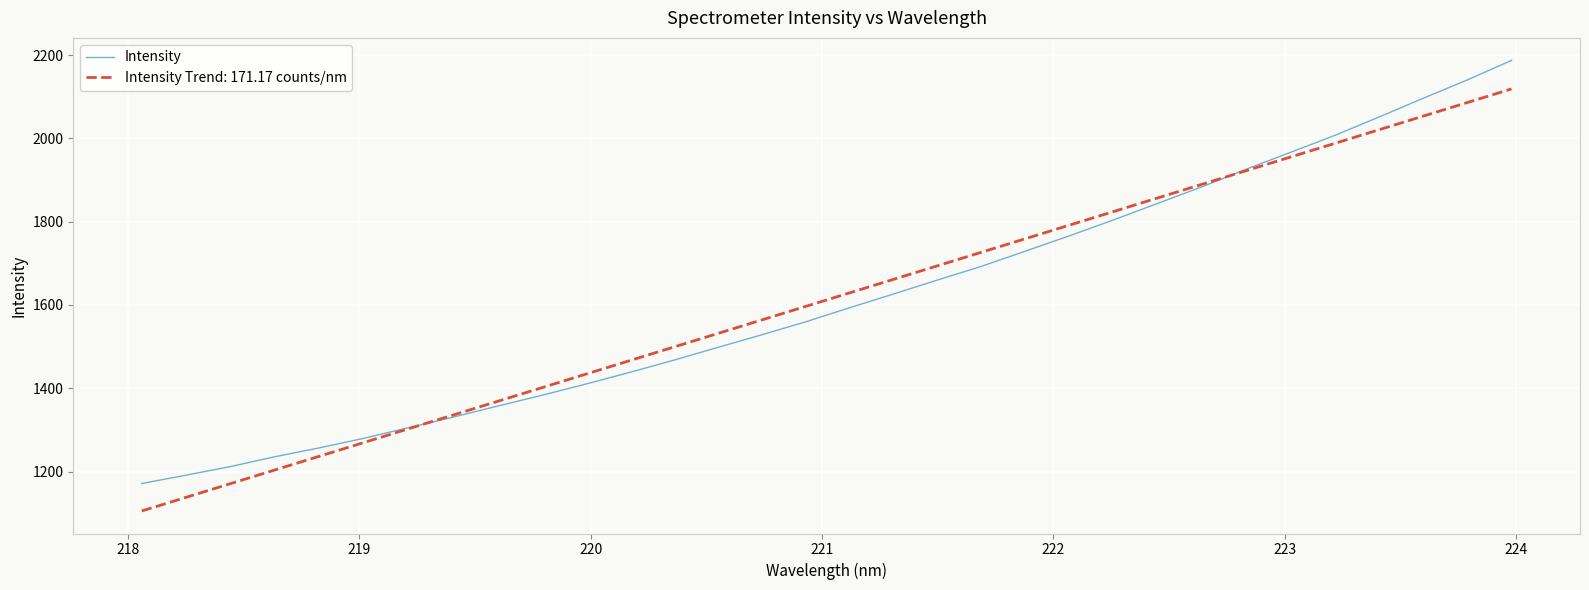

Which series has the widest spread of values?

Intensity